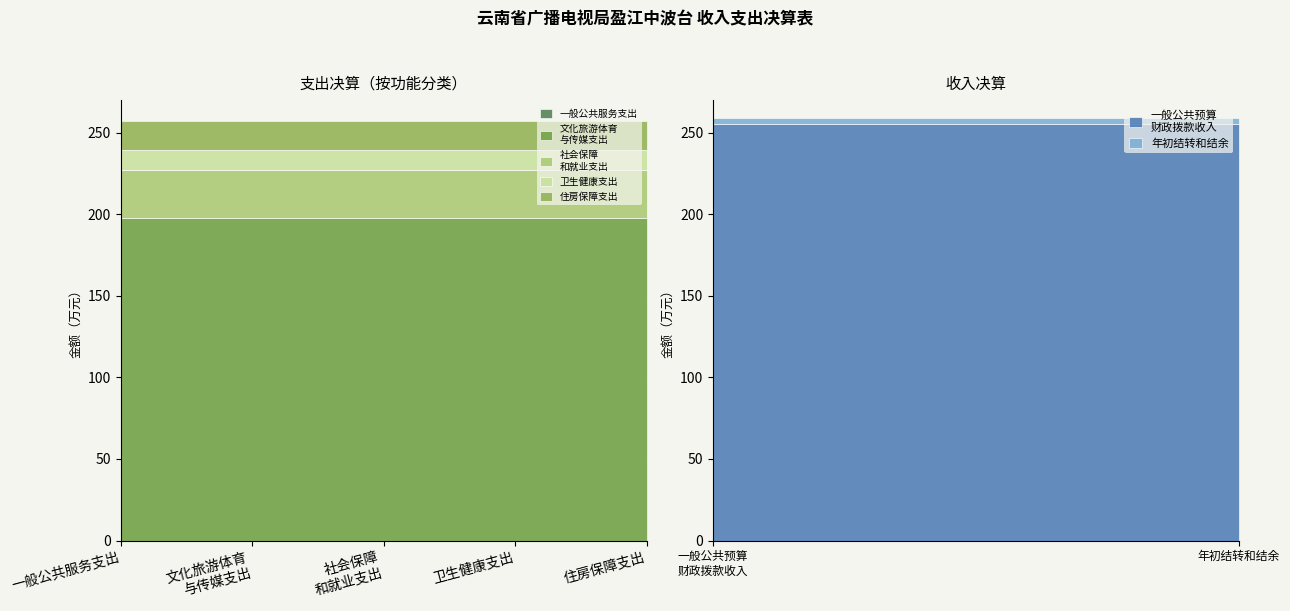

The value at 七、文化旅游体育与传媒支出 is 197.9. True or false?

True